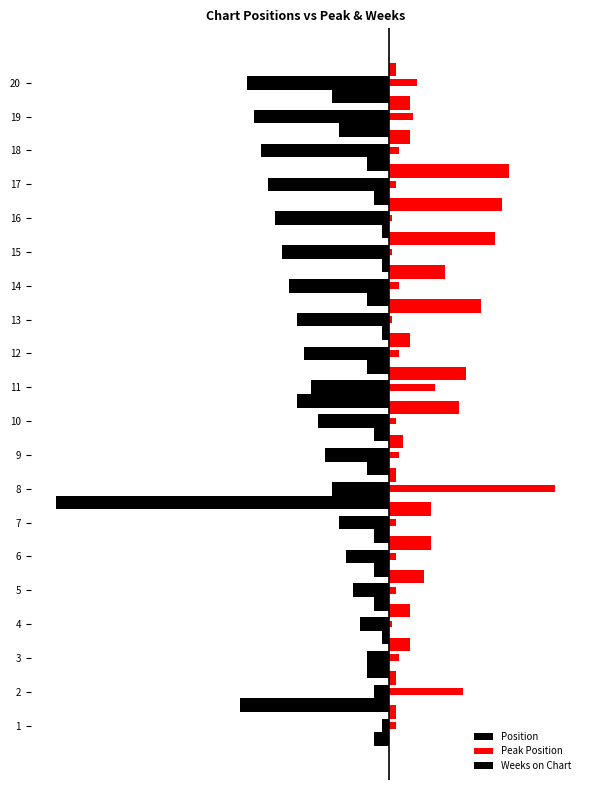

The Position series shows -4 at 16. True or false?

False